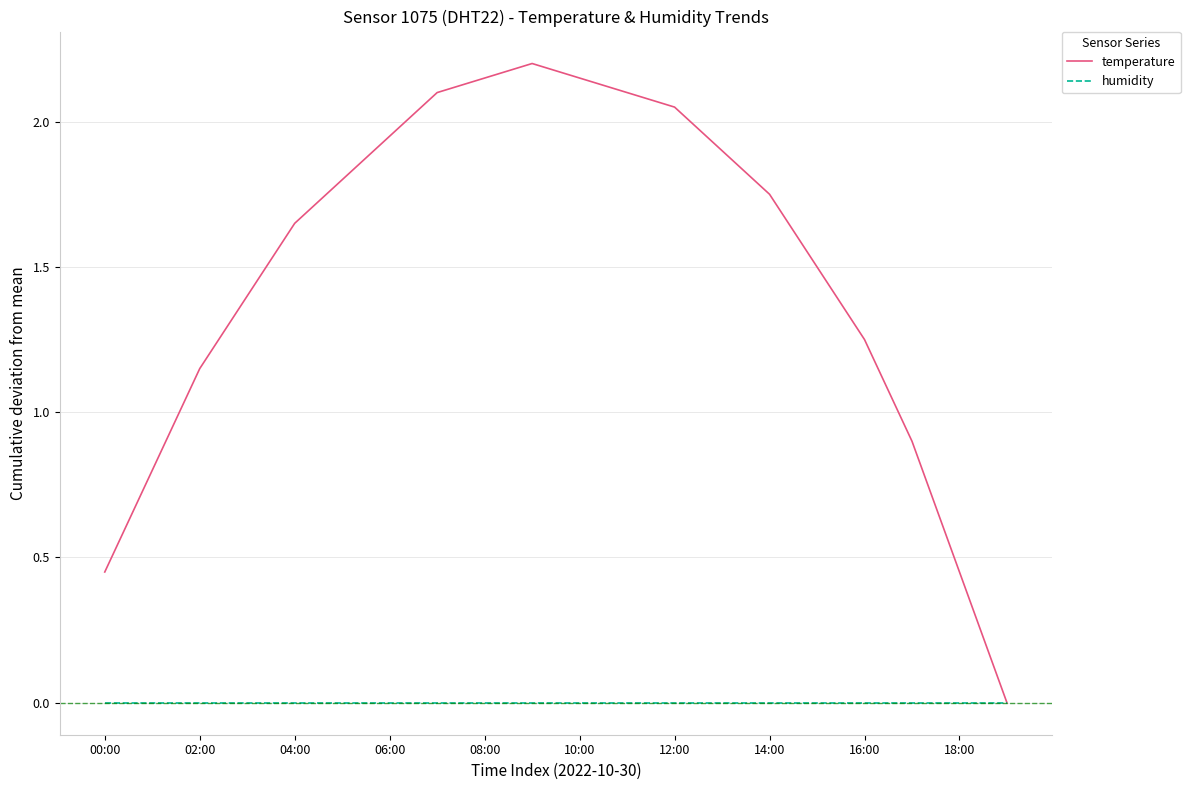

Which series has the largest range (max minus min)?

temperature